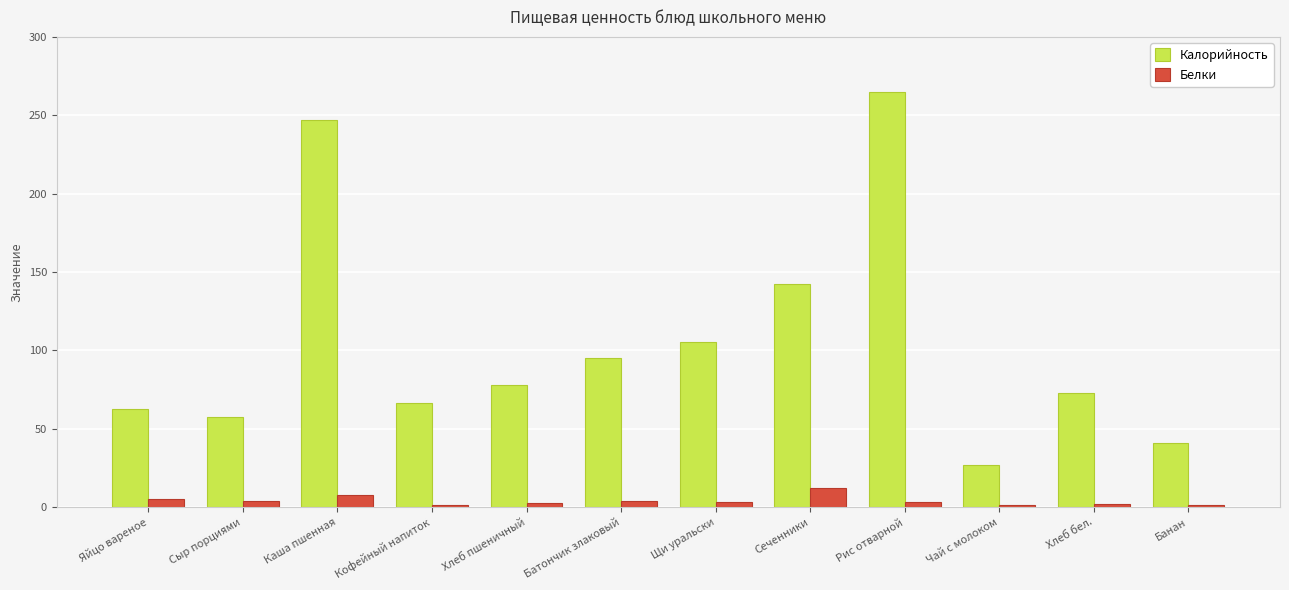

What is the value of the Калорийность bar at the 10th from the left?

26.7